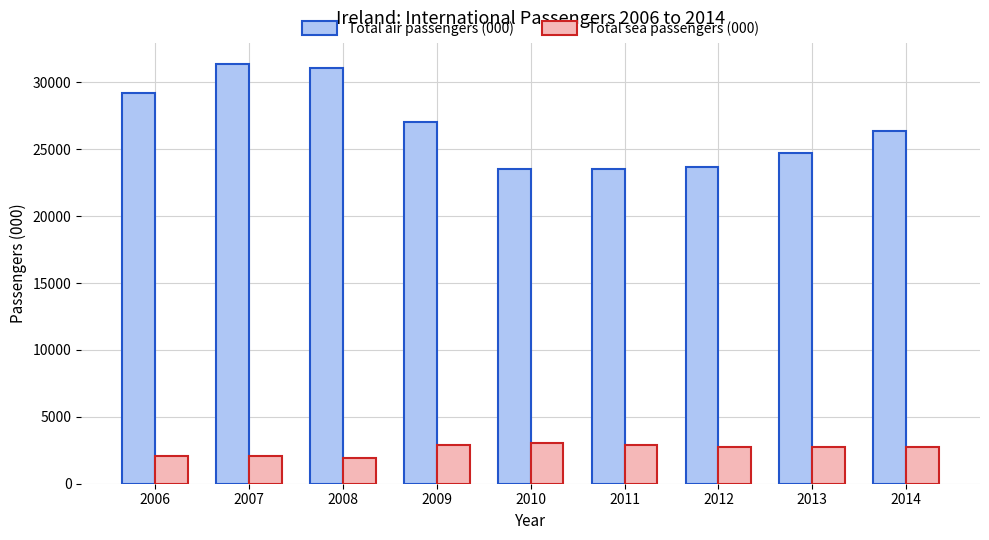

What is the average value of the Total sea passengers (000) series?

2577.8